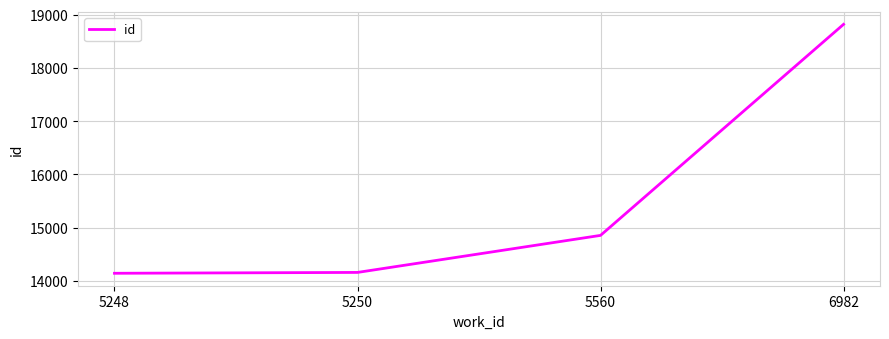

What is the sum of the values at 5248 and 5250?

28306